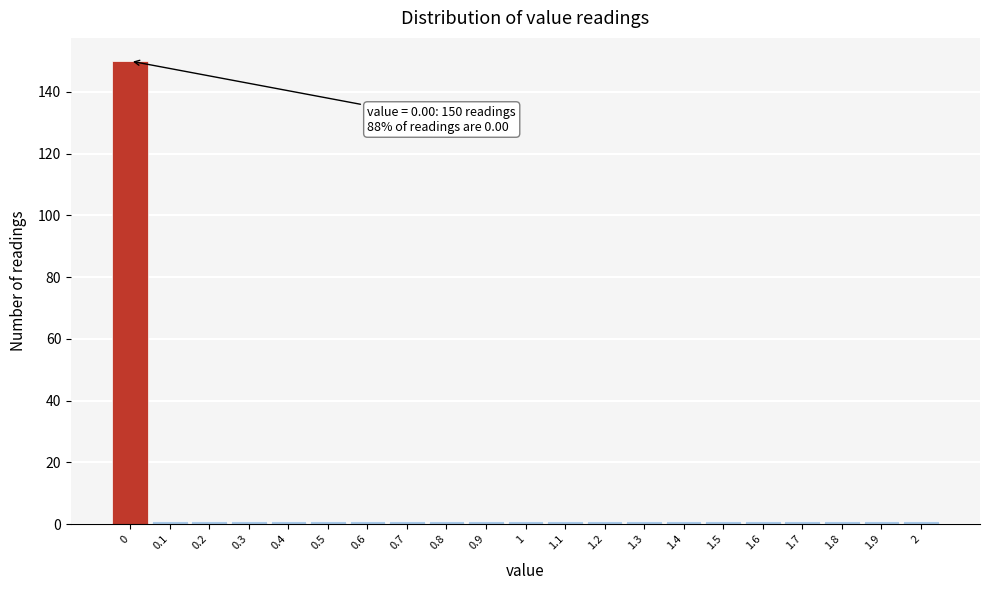

Over which range of the x-axis is the bar tallest?

-0.05 to 0.05